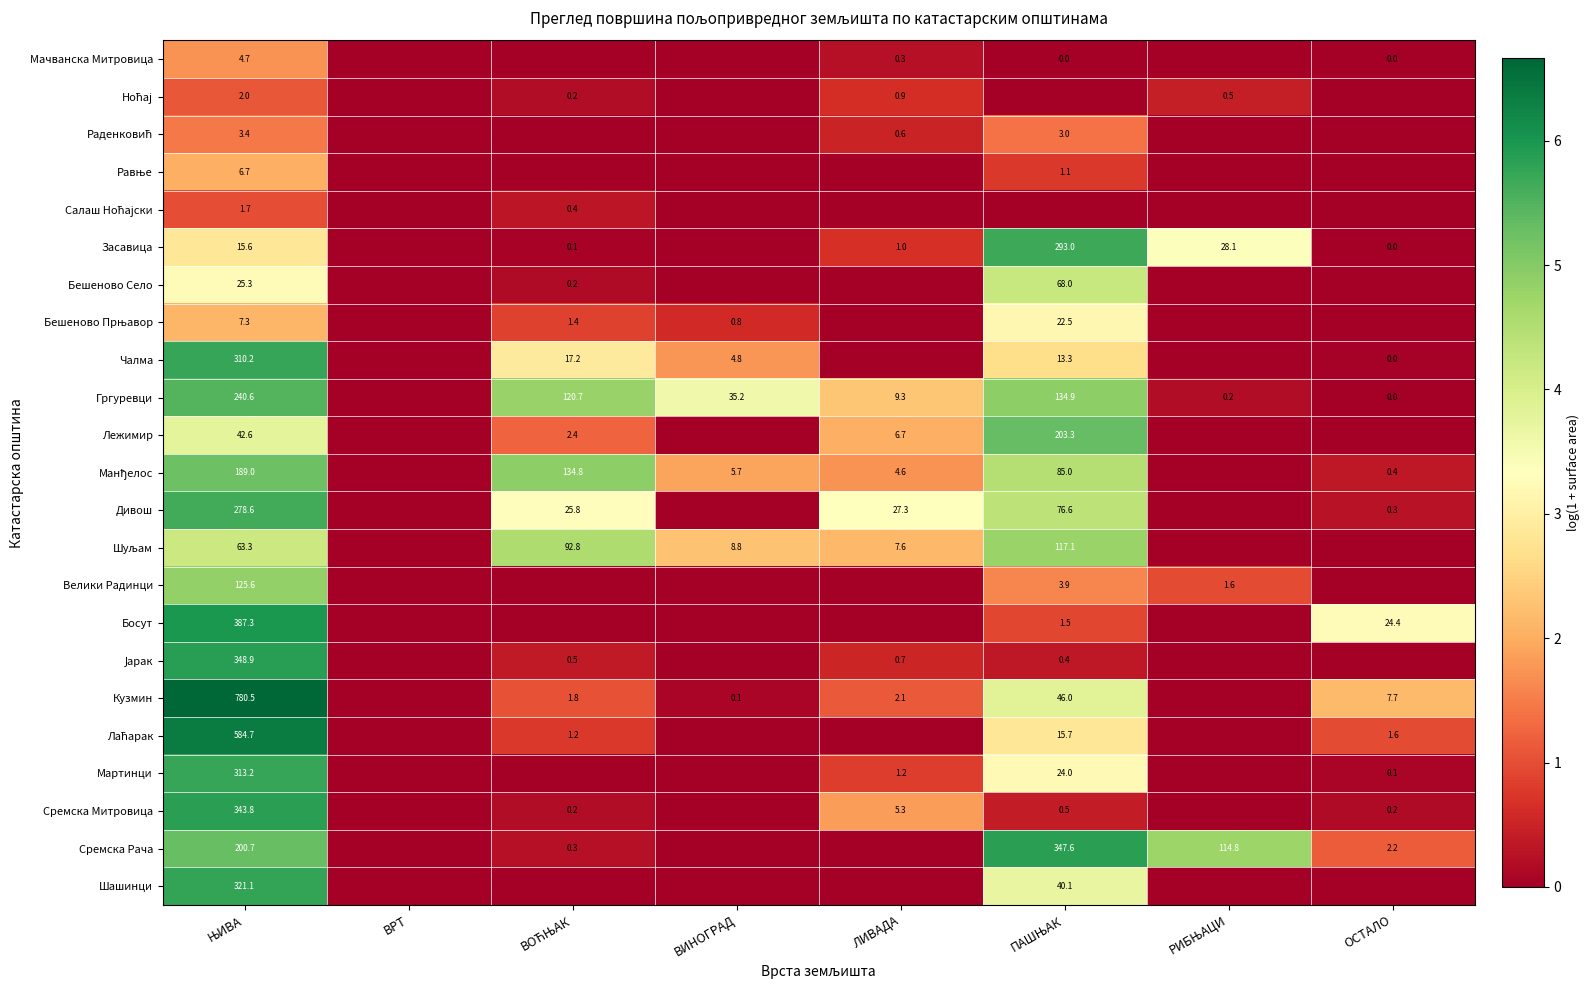

How many data points in Гргуревци are above 3?

4